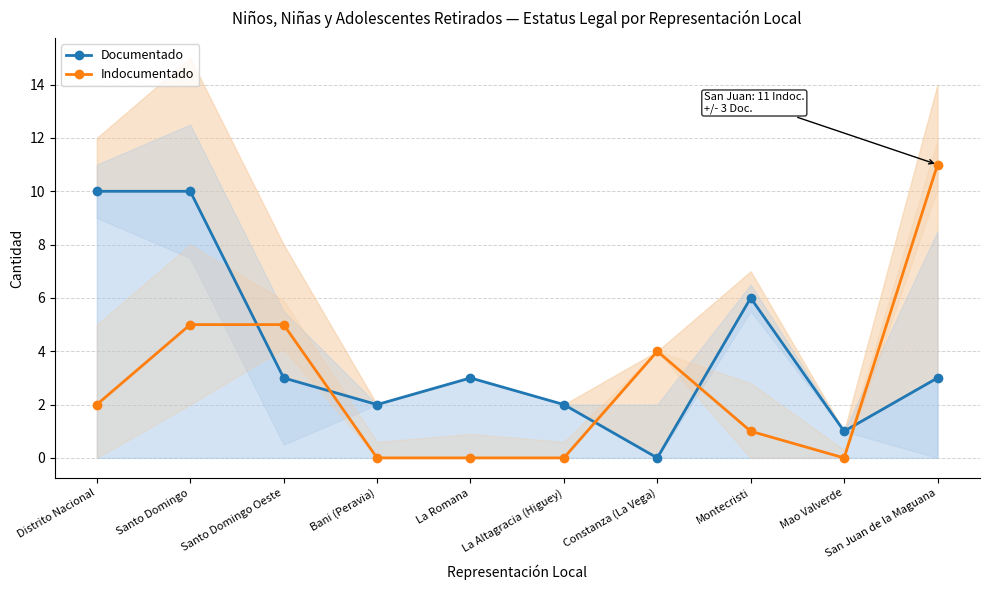

Reading left to right, list all the values displayed in this chart.

Documentado: Distrito Nacional=10	Santo Domingo=10	Santo Domingo Oeste=3	Bani (Peravia)=2	La Romana=3	La Altagracia (Higuey)=2	Constanza (La Vega)=0	Montecristi=6	Mao Valverde=1	San Juan de la Maguana=3
Indocumentado: Distrito Nacional=2	Santo Domingo=5	Santo Domingo Oeste=5	Bani (Peravia)=0	La Romana=0	La Altagracia (Higuey)=0	Constanza (La Vega)=4	Montecristi=1	Mao Valverde=0	San Juan de la Maguana=11